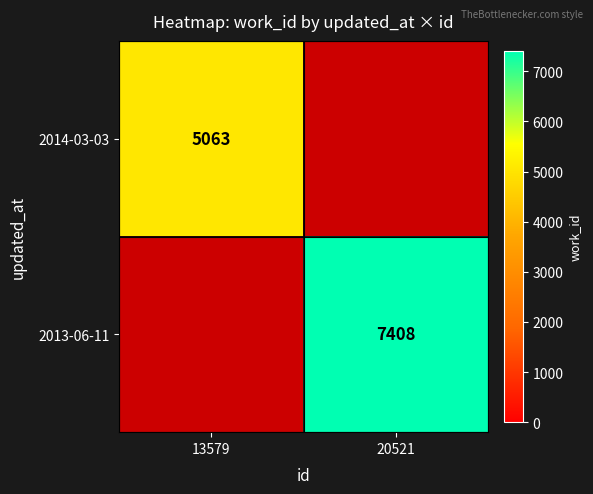

The value of 2014-03-03 at 13579 is 2442. True or false?

False